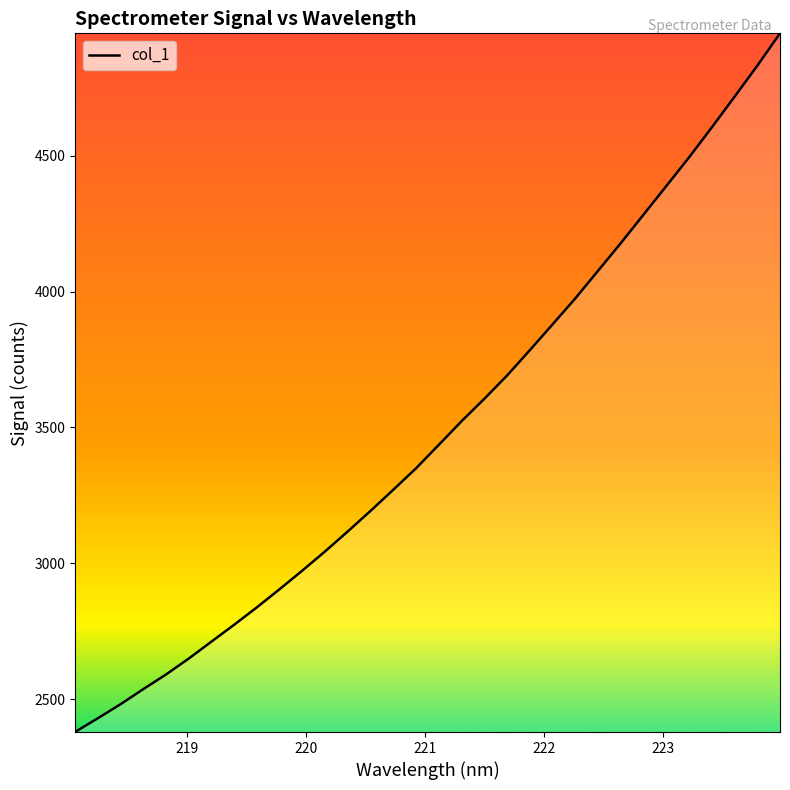

True or false: there are more than 1 points higher than both neighbors.

False